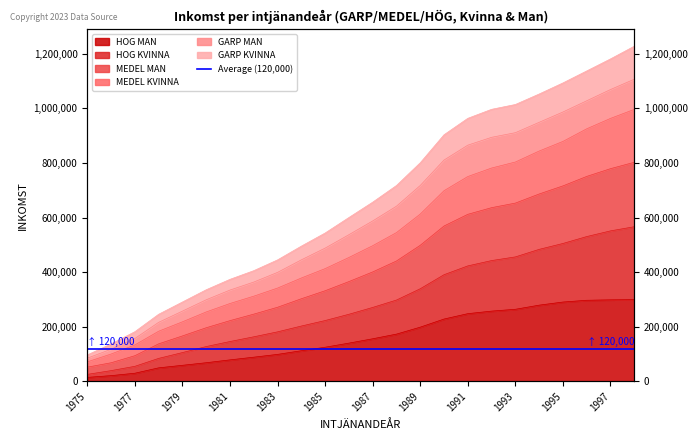

True or false: HOG MAN and GARP KVINNA cross at least once.

False